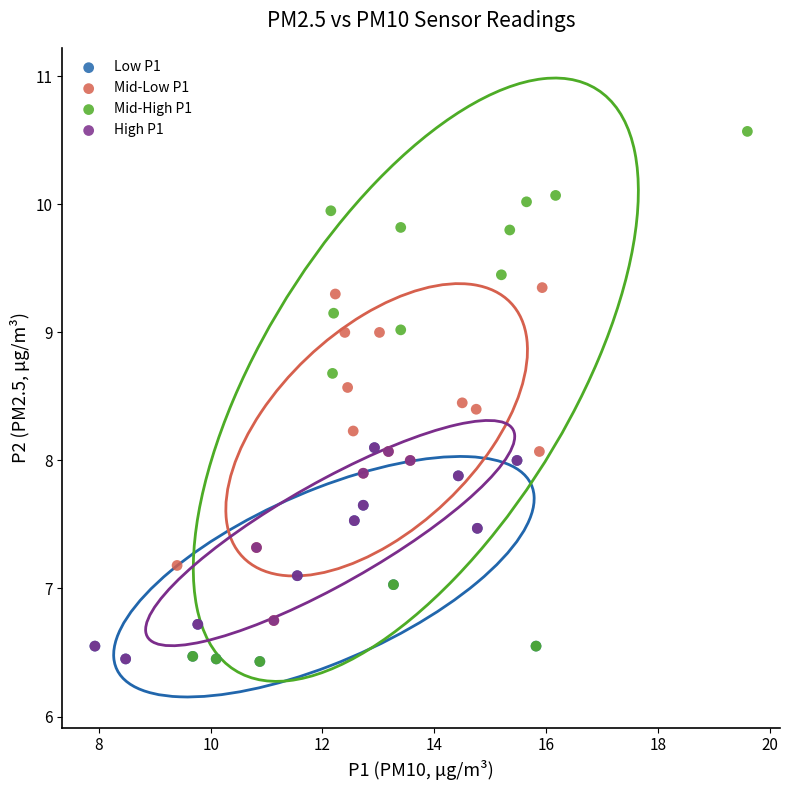

Which series has the widest spread of Y values?

Mid-High P1